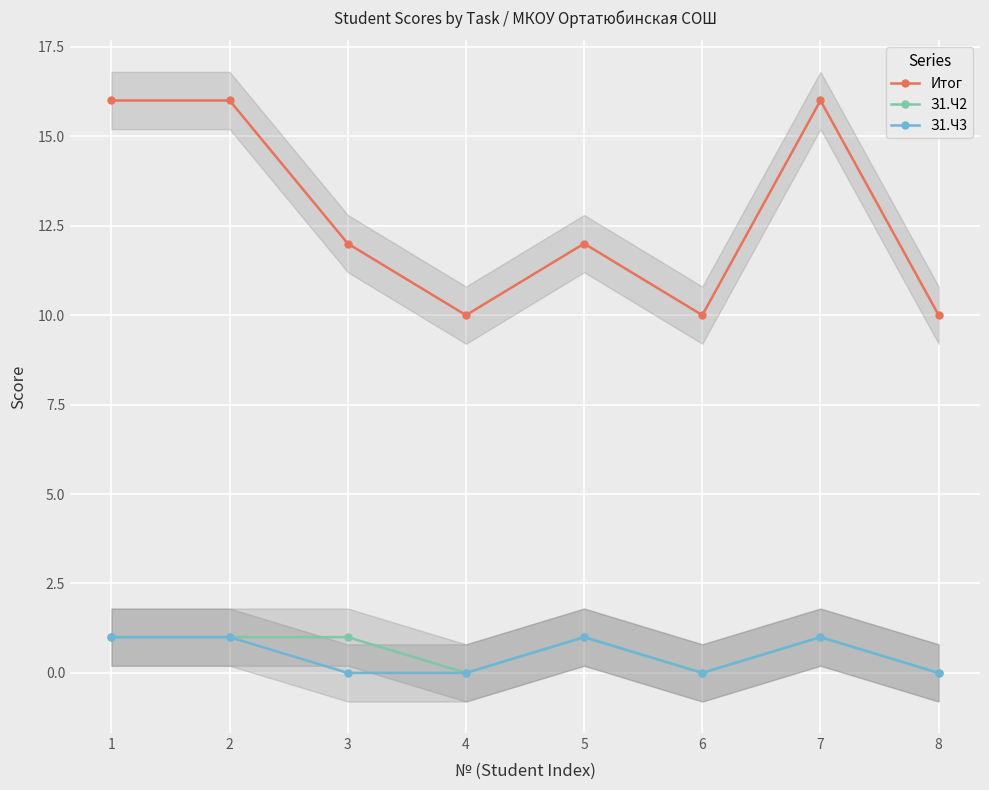

How many interior local peaks does the З1.Ч2 series have?

2